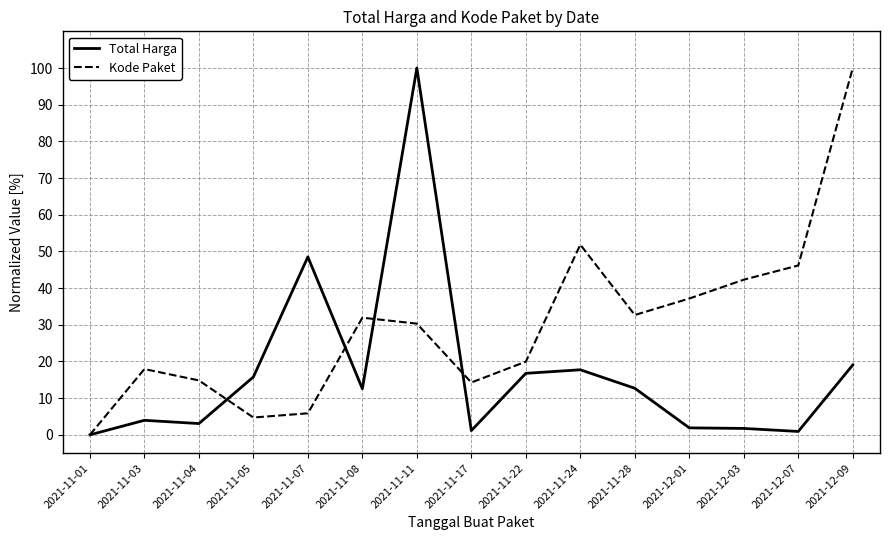

At 2021-11-22, list the series in order from largest to smallest.

Kode Paket, Total Harga